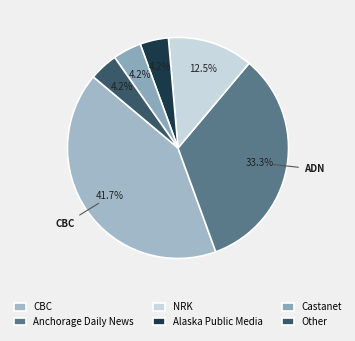

To the nearest percent, what portion does Alaska Public Media represent?

4%